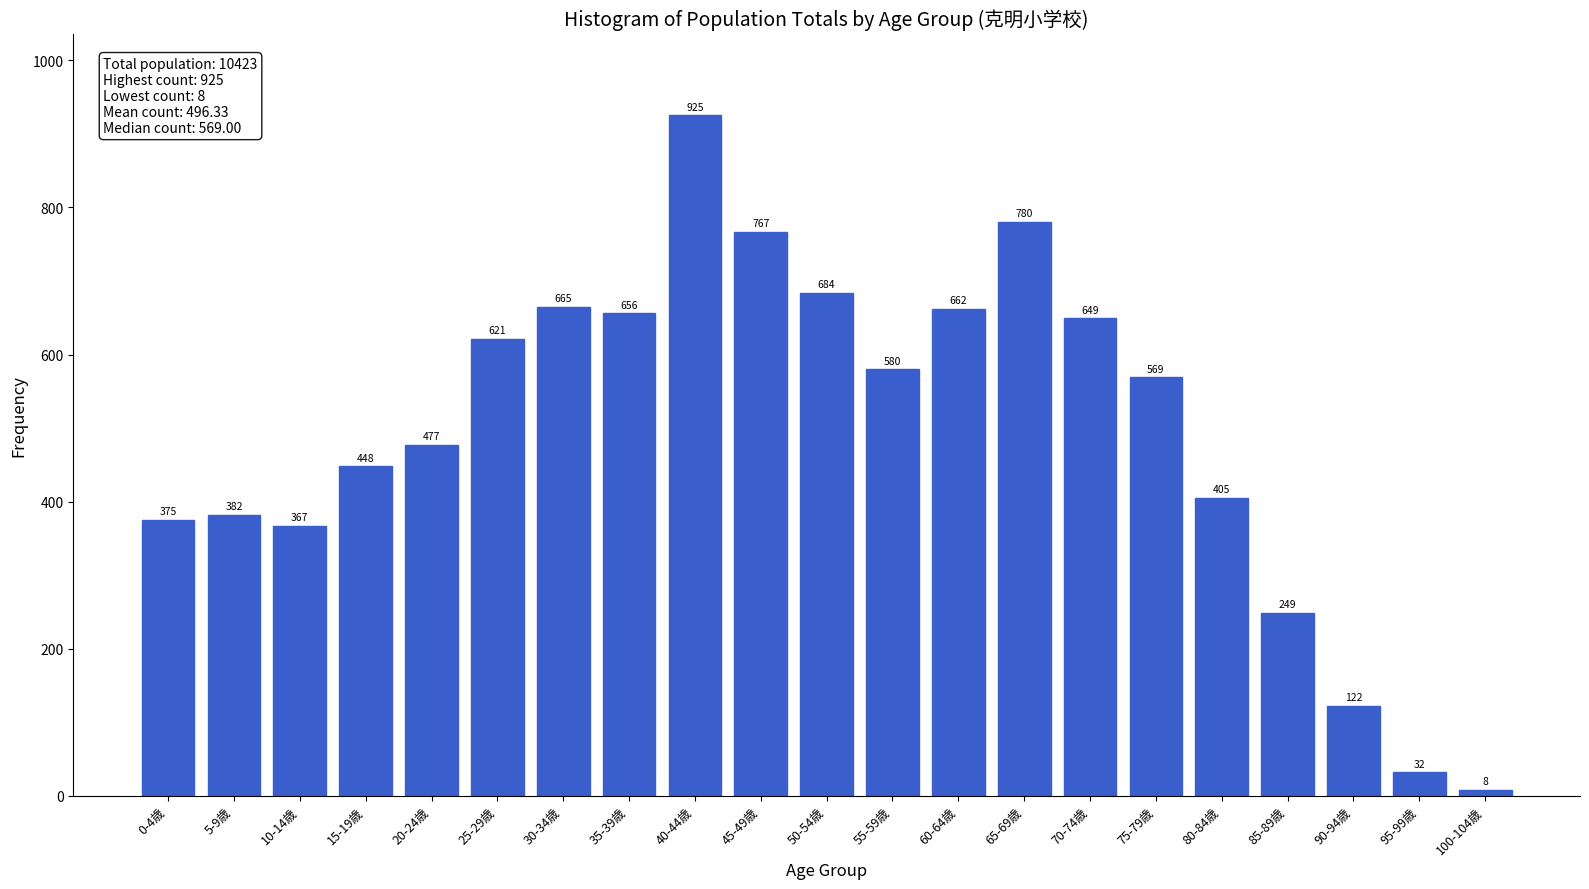

Reading left to right, what are all the values shown in this chart?

0-4歳=375	5-9歳=382	10-14歳=367	15-19歳=448	20-24歳=477	25-29歳=621	30-34歳=665	35-39歳=656	40-44歳=925	45-49歳=767	50-54歳=684	55-59歳=580	60-64歳=662	65-69歳=780	70-74歳=649	75-79歳=569	80-84歳=405	85-89歳=249	90-94歳=122	95-99歳=32	100-104歳=8